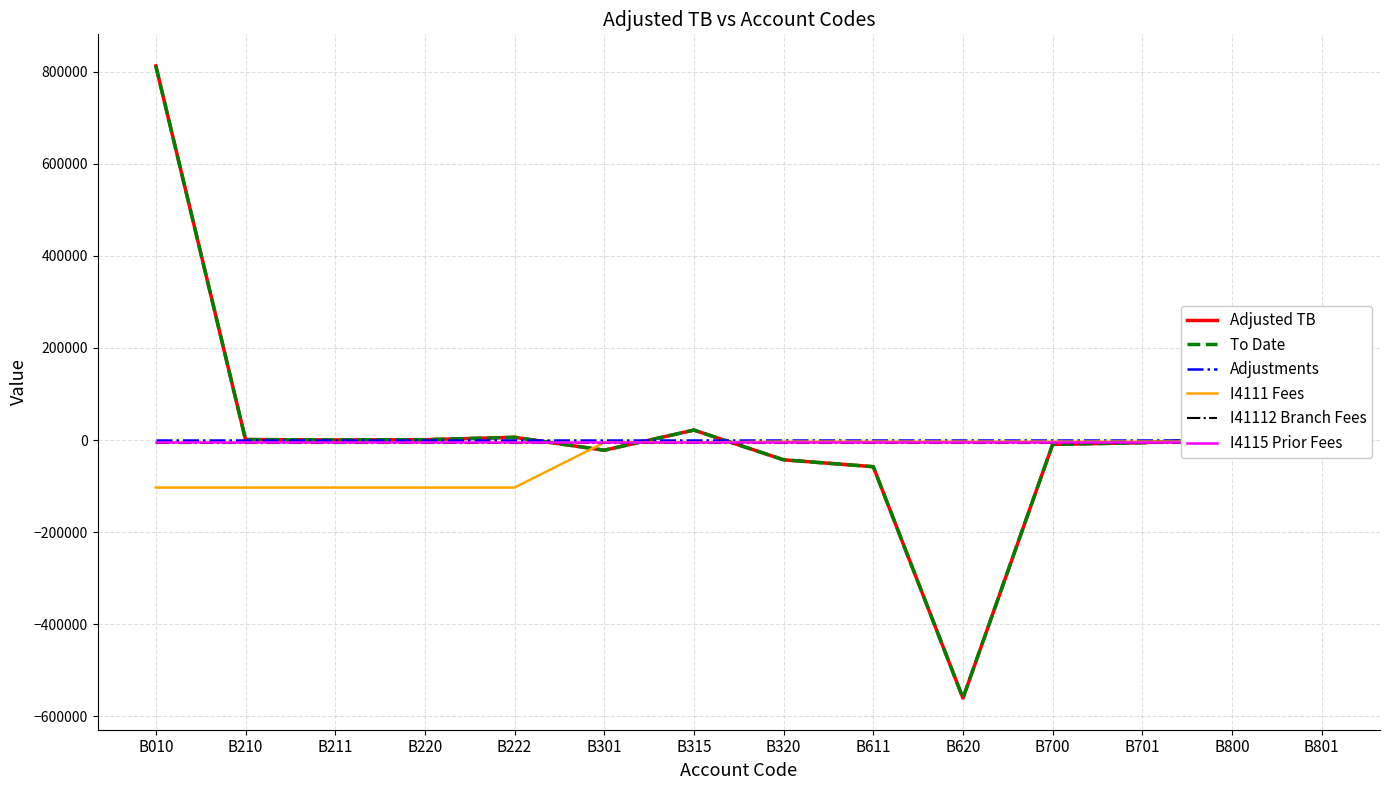

Reading left to right, transcribe all the data shown in this chart.

Adjusted TB: 812217.0	1000.0	153.1	667.1	5854.2	-22190.2	21520.7	-43012.3	-57963.1	-560452.8	-9534.4	-5866.4	2497.4	18663.3
To Date: 812217.0	1000.0	153.1	667.1	5854.2	-22190.2	21520.7	-43012.3	-57963.1	-560452.8	-9534.4	-5866.4	2497.4	18663.3
Adjustments: 0.0	0.0	0.0	0.0	0.0	0.0	0.0	0.0	0.0	0.0	0.0	0.0	0.0	0.0
I4111 Fees: -103235.1	-103235.1	-103235.1	-103235.1	-103235.1	-5441.8	-5441.8	-3513.0	-3513.0	-3513.0	-3513.0	-3513.0	-3513.0	-3513.0
I41112 Branch Fees: -5441.8	-5441.8	-5441.8	-5441.8	-5441.8	-5441.8	-5441.8	-5441.8	-5441.8	-5441.8	-5441.8	-5441.8	-5441.8	-5441.8
I4115 Prior Fees: -3513.0	-3513.0	-3513.0	-3513.0	-3513.0	-3513.0	-3513.0	-3513.0	-3513.0	-3513.0	-3513.0	-3513.0	-3513.0	-3513.0